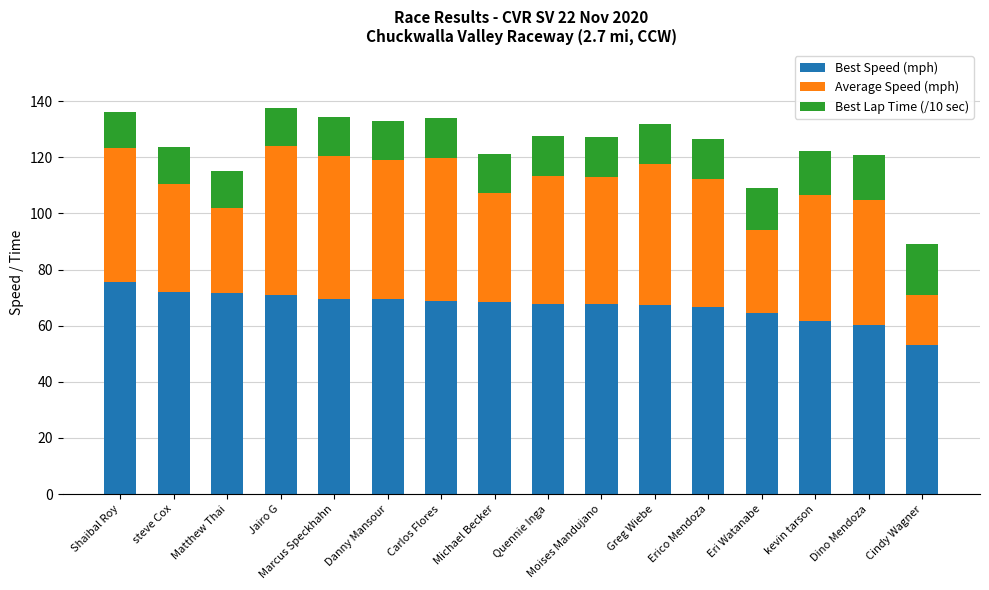

What is the approximate value of Best Speed (mph) at Eri Watanabe?

64.7